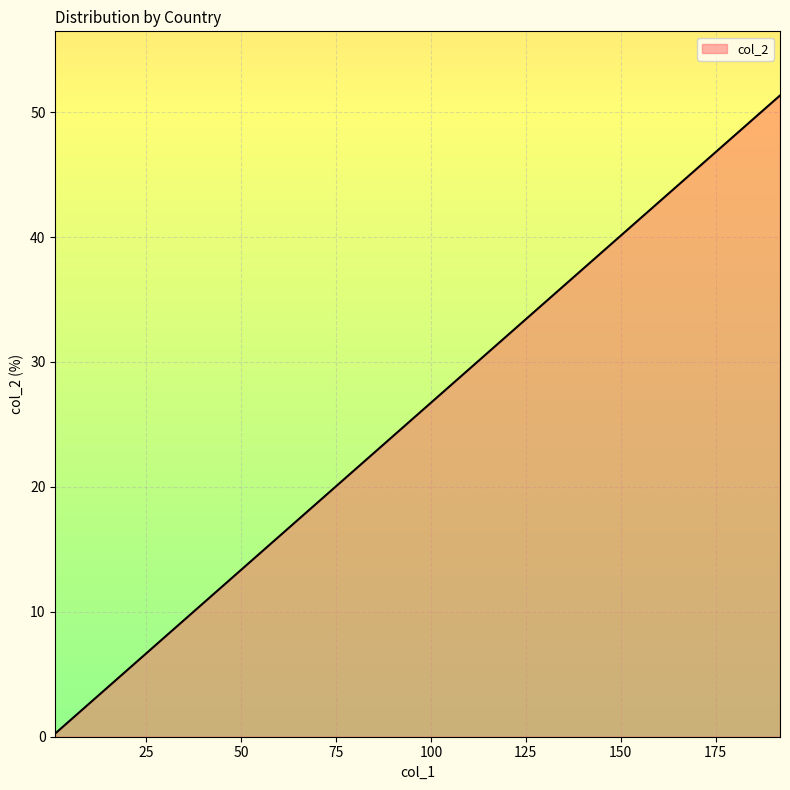

What is the greatest value displayed?

51.3